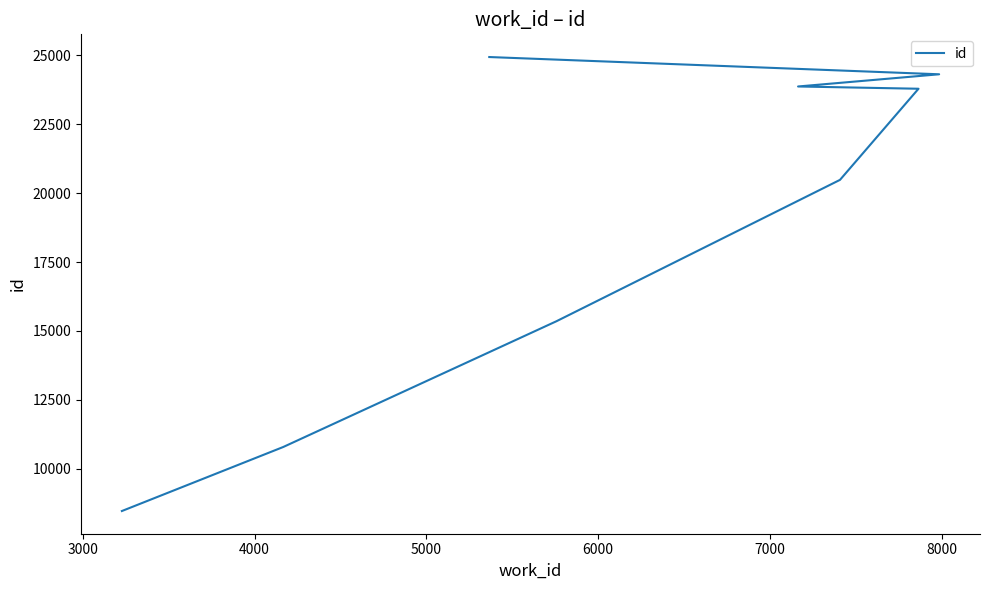

What is the minimum value shown in the chart?

8477